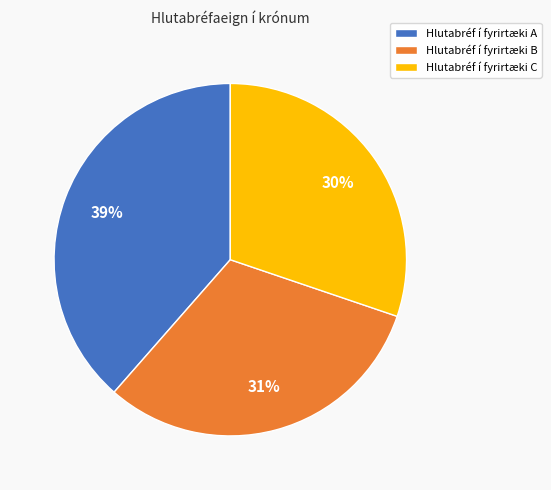

Which category has the biggest portion of the pie?

Hlutabréf í fyrirtæki A